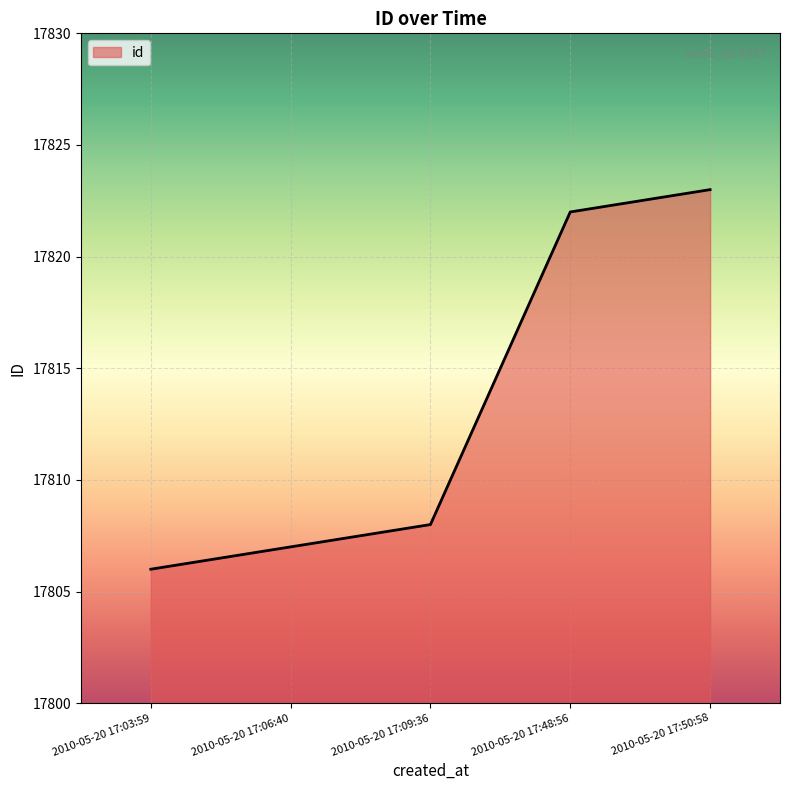

Which category has the highest value across all series?

2010-05-20 17:50:58